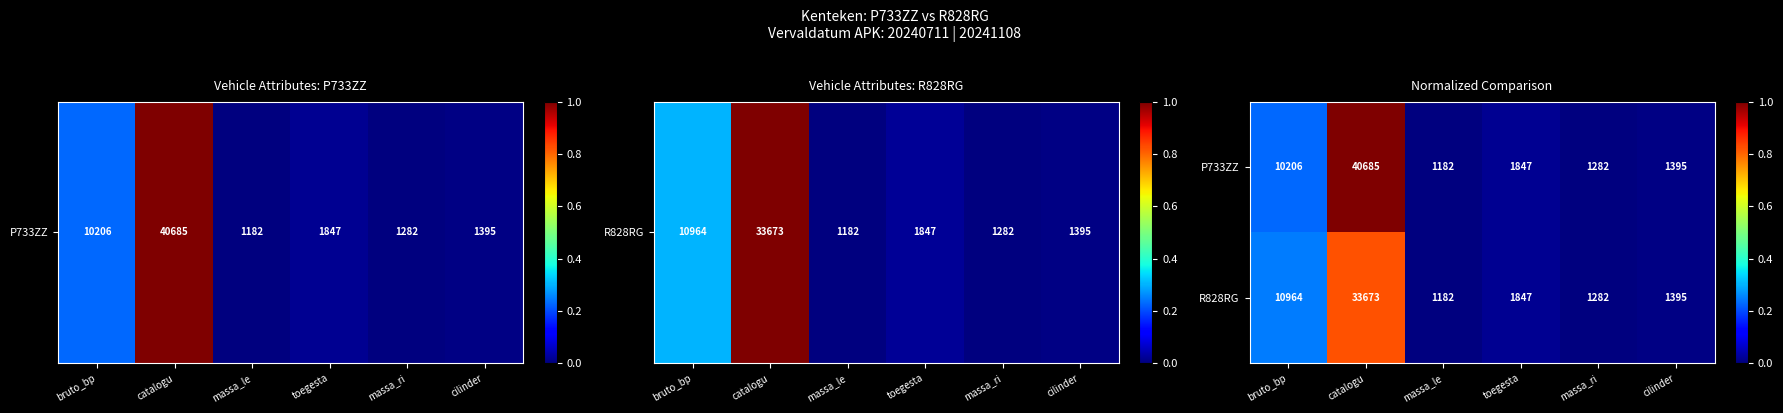

The R828RG series shows 33673 at catalogu. True or false?

True